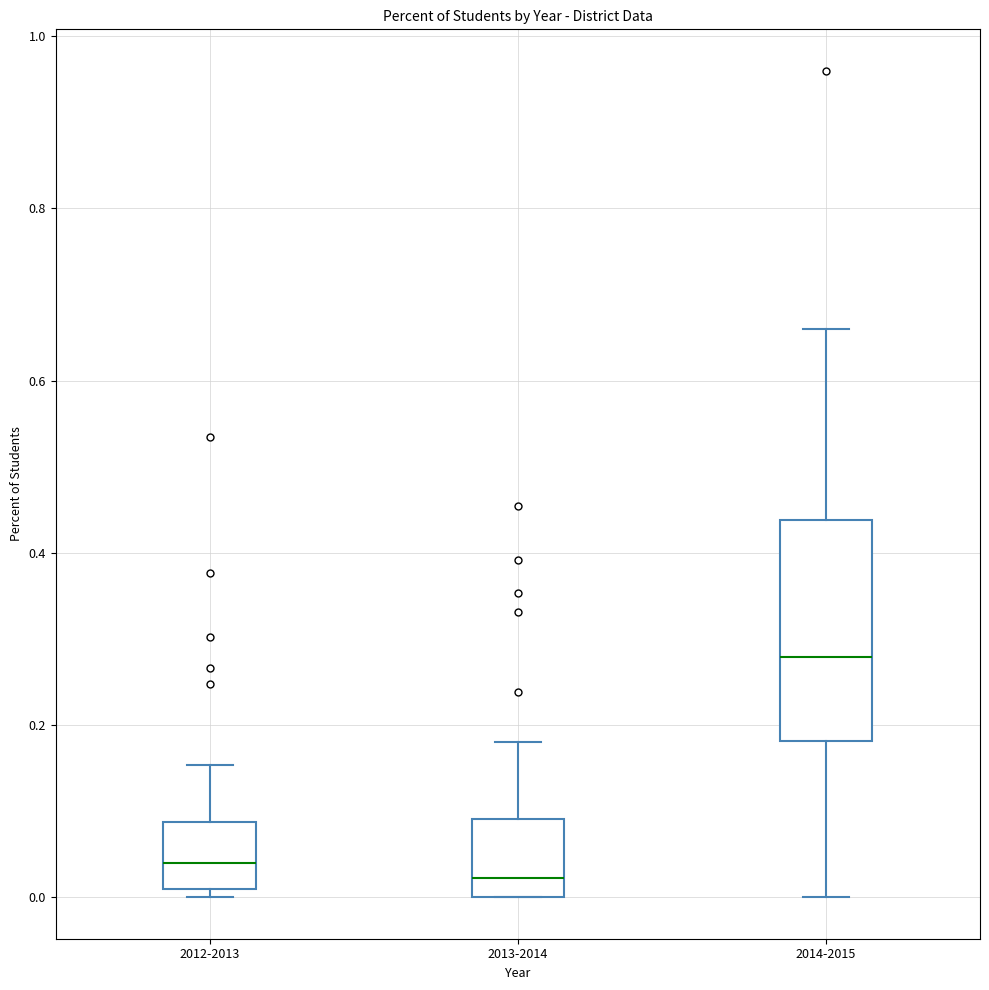

Reading left to right, read every box against the y-axis: the position of its median line, the range the box covers, and the ends of its whiskers. The values are not printed on the chart, so give them approximately, as read against the axis.

2012-2013: median 0.04, box 0.00 to 0.08, whiskers 0.00 (just below the box's lower edge) to 0.16
2013-2014: median 0.02, box 0.00 to 0.10, whiskers 0.00 to 0.18
2014-2015: median 0.28, box 0.18 to 0.44, whiskers 0.00 to 0.66